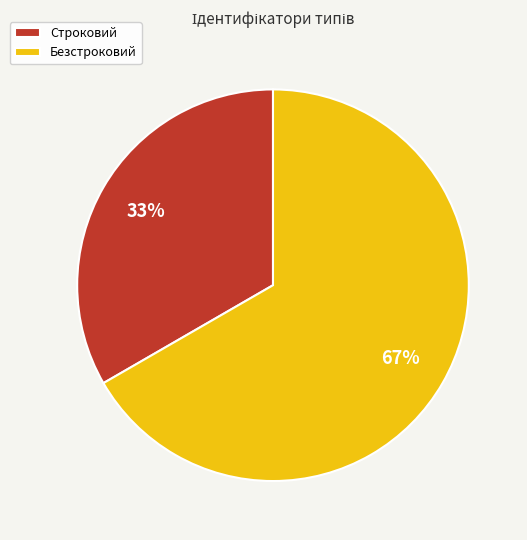

Count the number of slices in the pie.

2